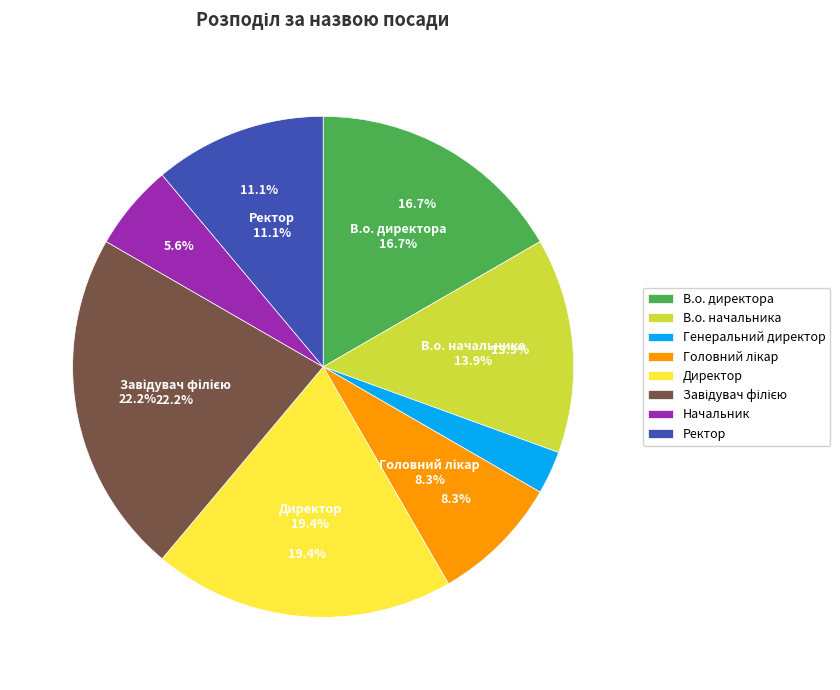

What is the change in value from В.о. директора to Ректор?

-2